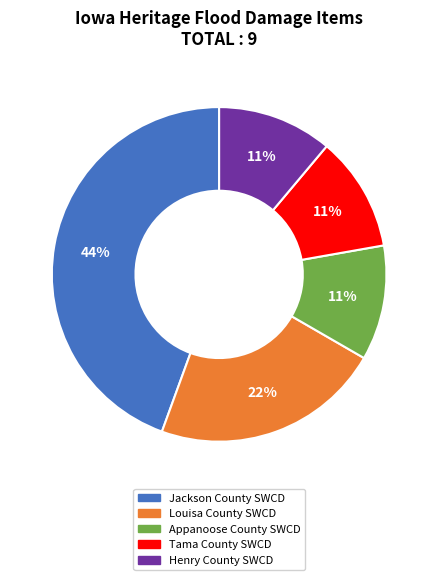

To the nearest percent, what is the average slice percentage?

20%